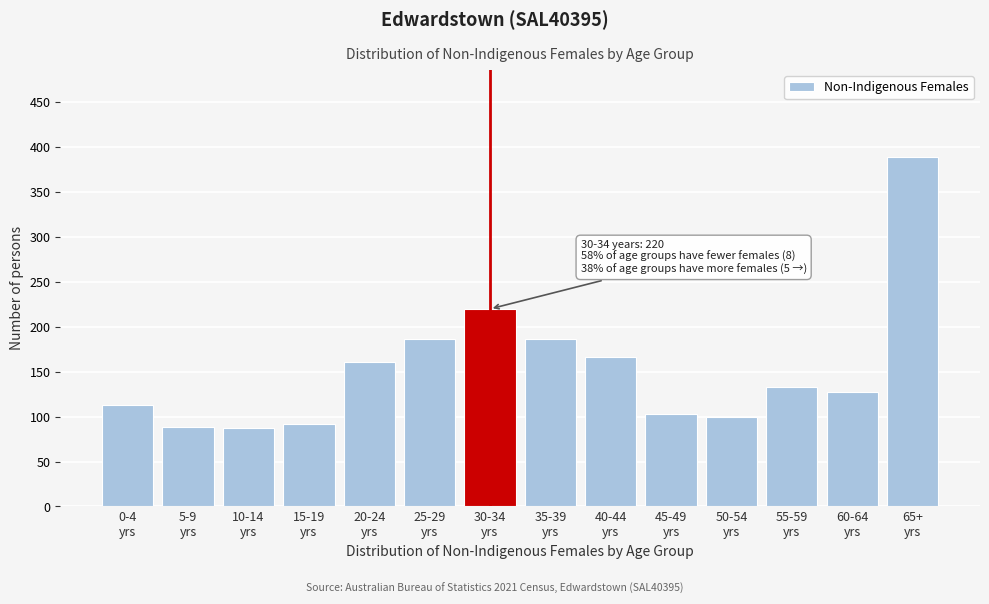

What is the value of the 8th bar from the left?

187